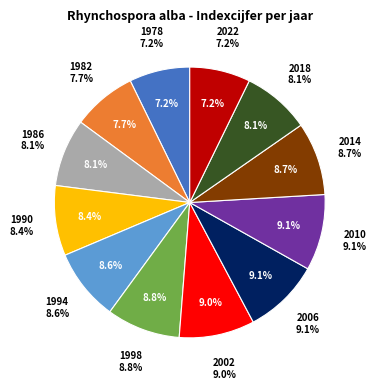

Which slice is the smallest?

1978